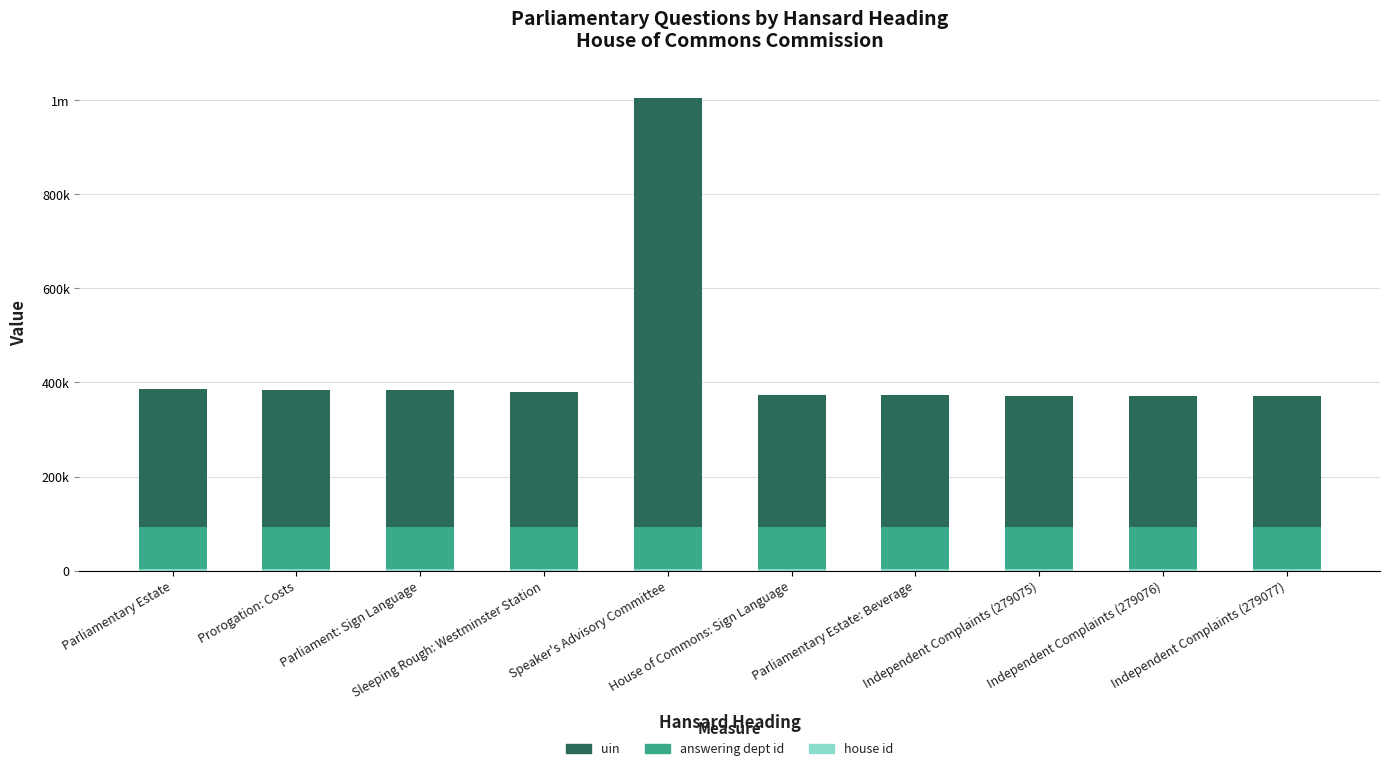

Rank the series by their average value, from lowest to highest.

house id, answering dept id, uin